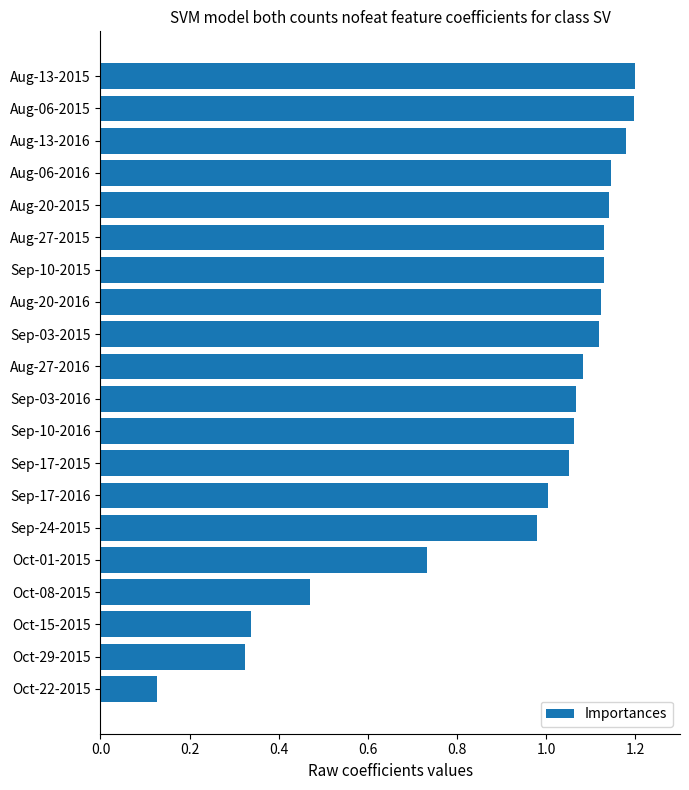

Where is the data nearest to the value 0?

Oct-22-2015